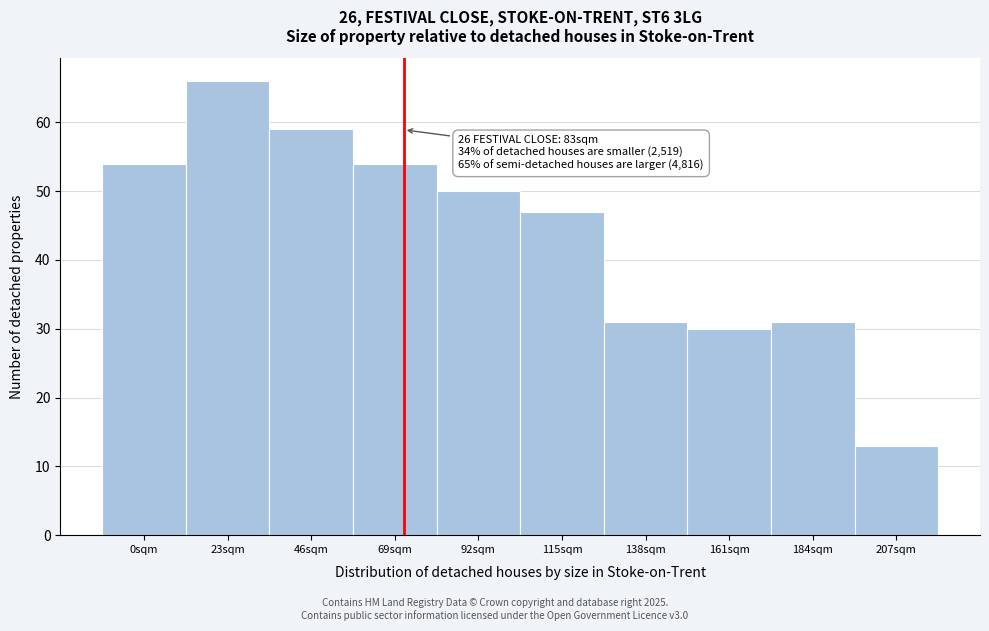

Reading left to right, list all the values displayed in this chart.

0sqm=54	23sqm=66	46sqm=59	69sqm=54	92sqm=50	115sqm=47	138sqm=31	161sqm=30	184sqm=31	207sqm=13